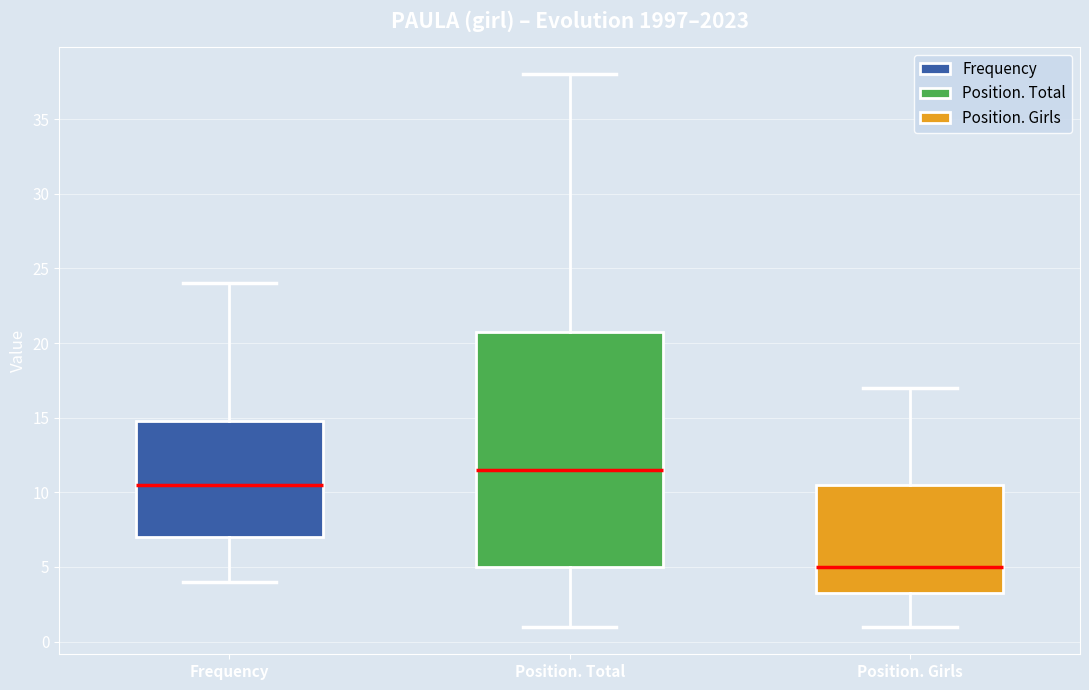

Where does the lower whisker of the box for Position. Girls end on the y-axis? The values are not printed on the chart, so give them approximately, as read against the axis.

1.0